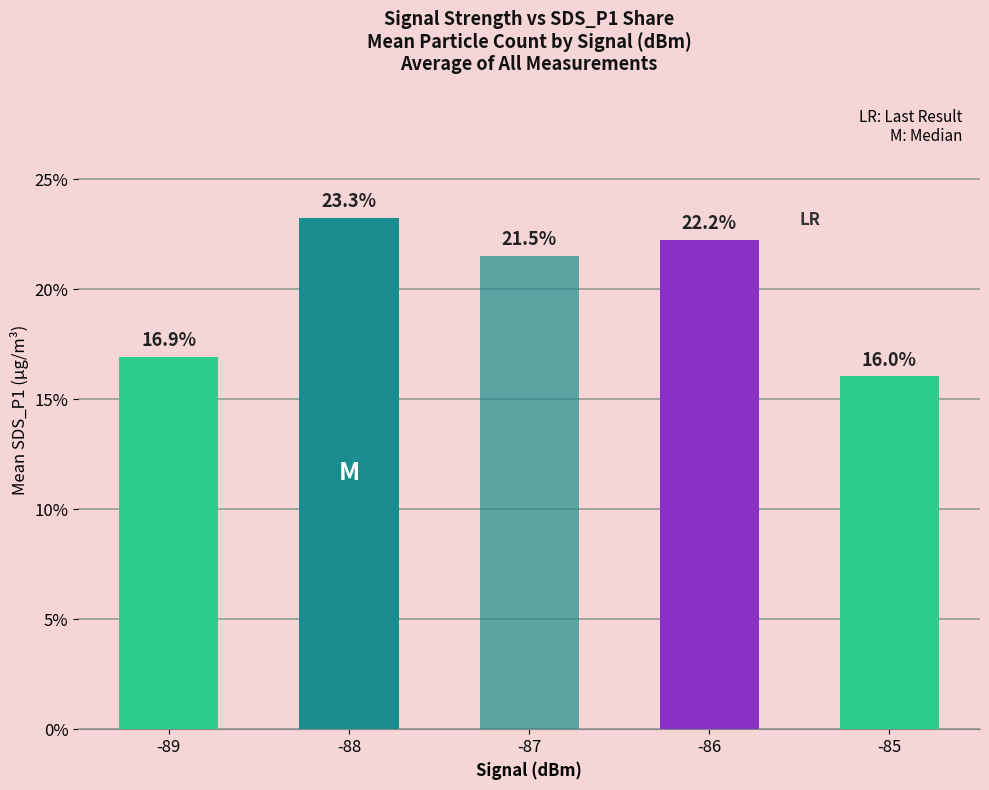

What is the minimum value shown in the chart?

0.2